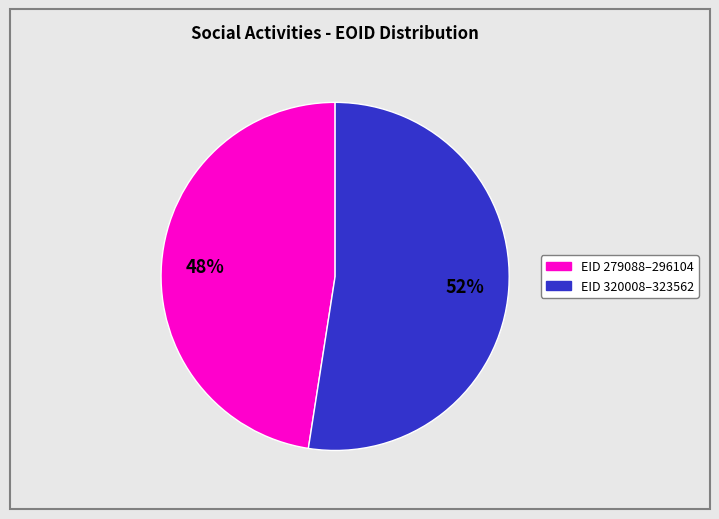

To the nearest percent, what is the average slice percentage?

50%